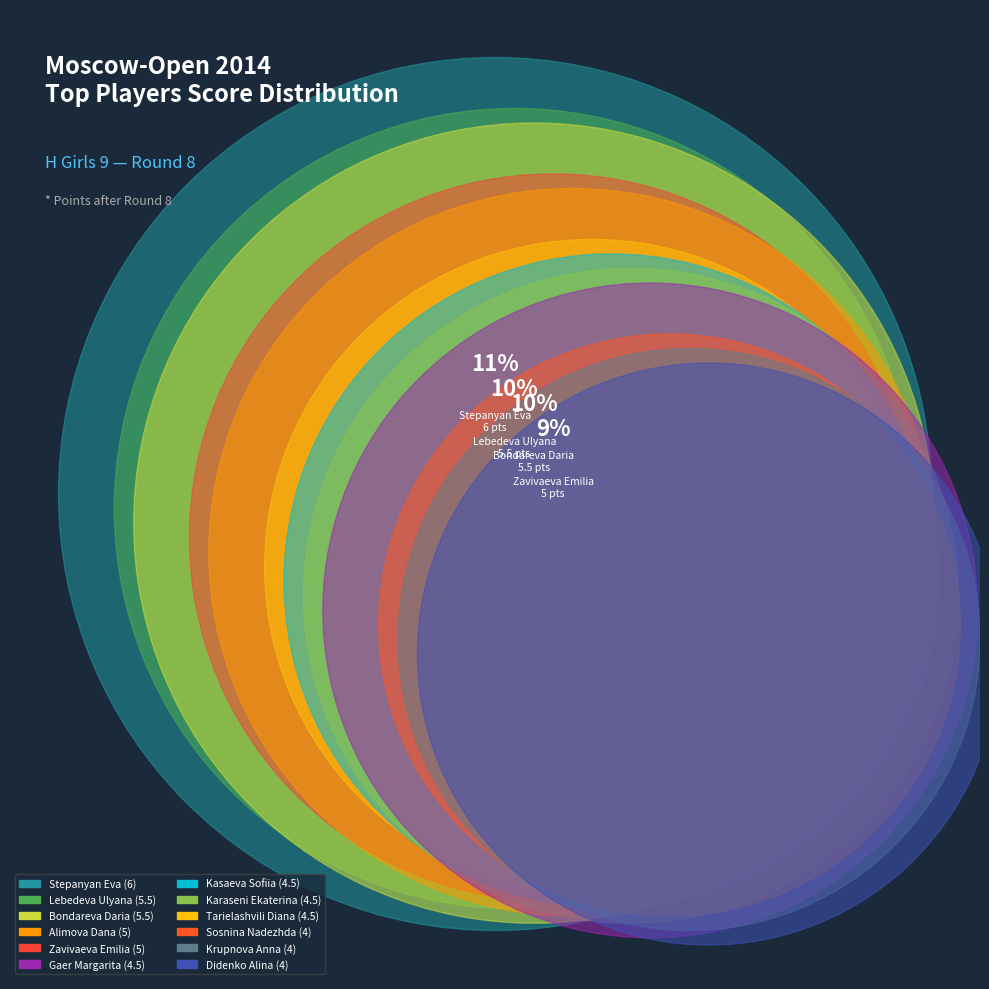

To the nearest percent, what percentage of the pie is Alimova Dana?

9%